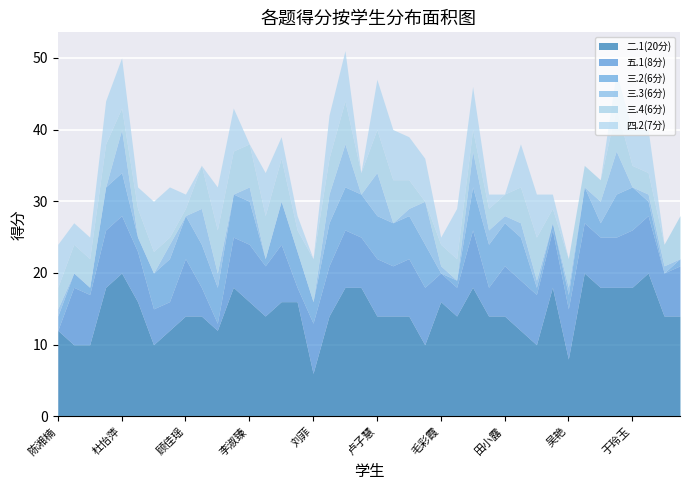

What are all the series names shown in the legend?

二.1(20分), 五.1(8分), 三.2(6分), 三.3(6分), 三.4(6分), 四.2(7分)